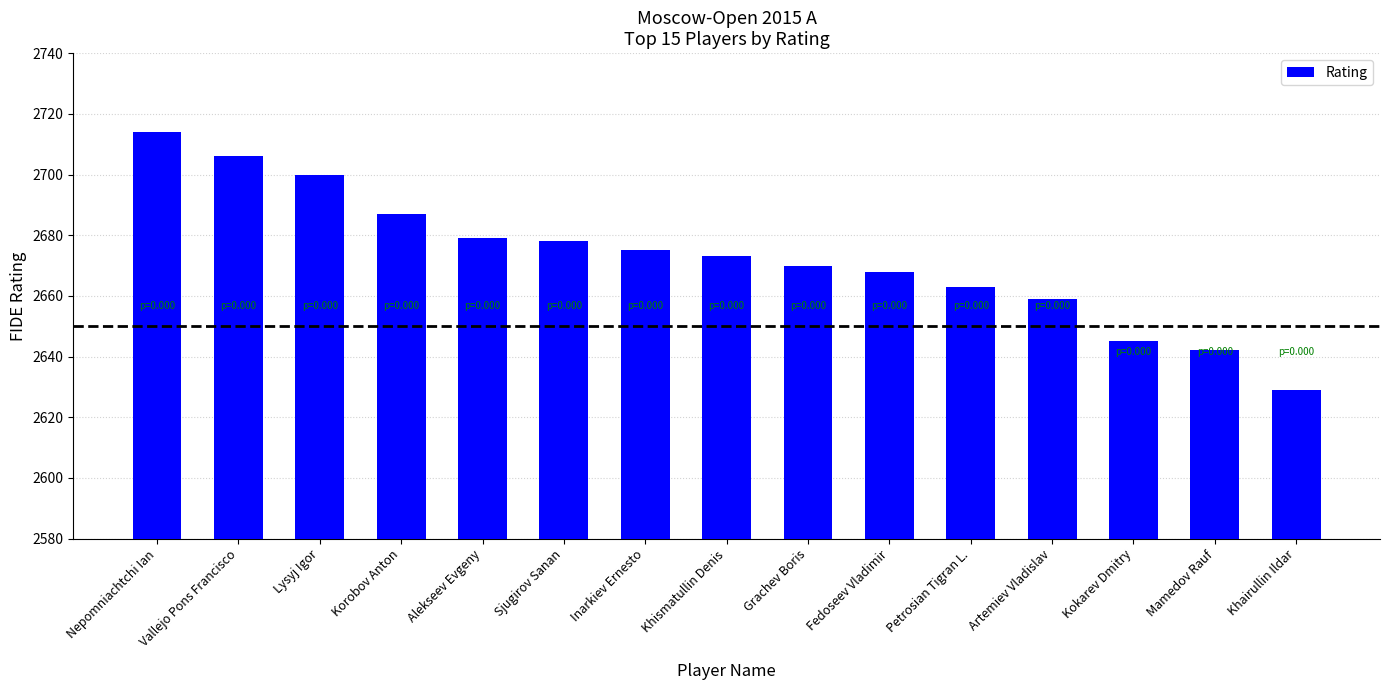

What is the label of the 1st bar from the left?

Nepomniachtchi Ian